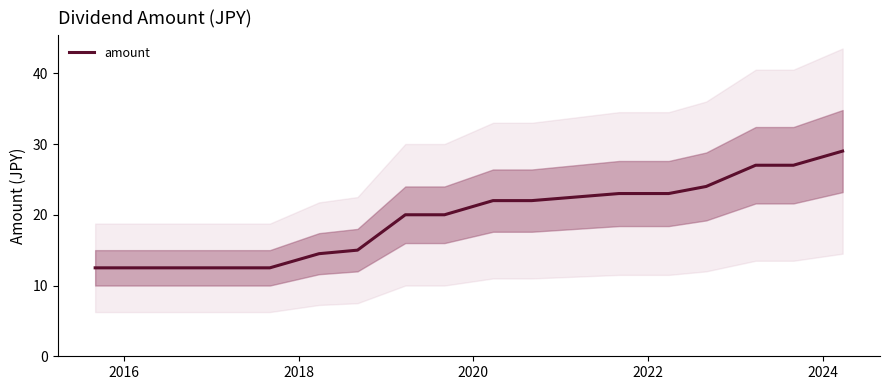

What is the smallest value displayed?

12.5